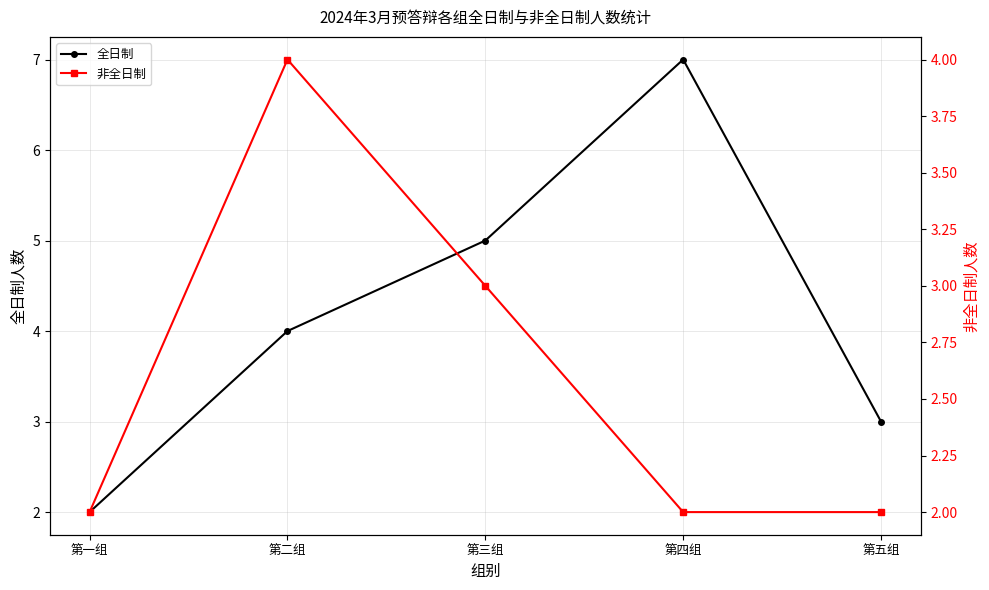

True or false: 非全日制 and 全日制 intersect in this chart.

False